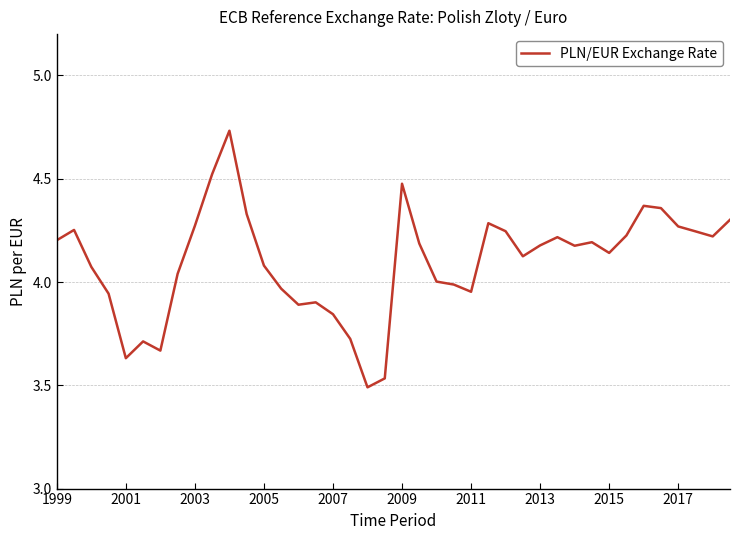

What is the difference between the maximum and minimum values?

1.2